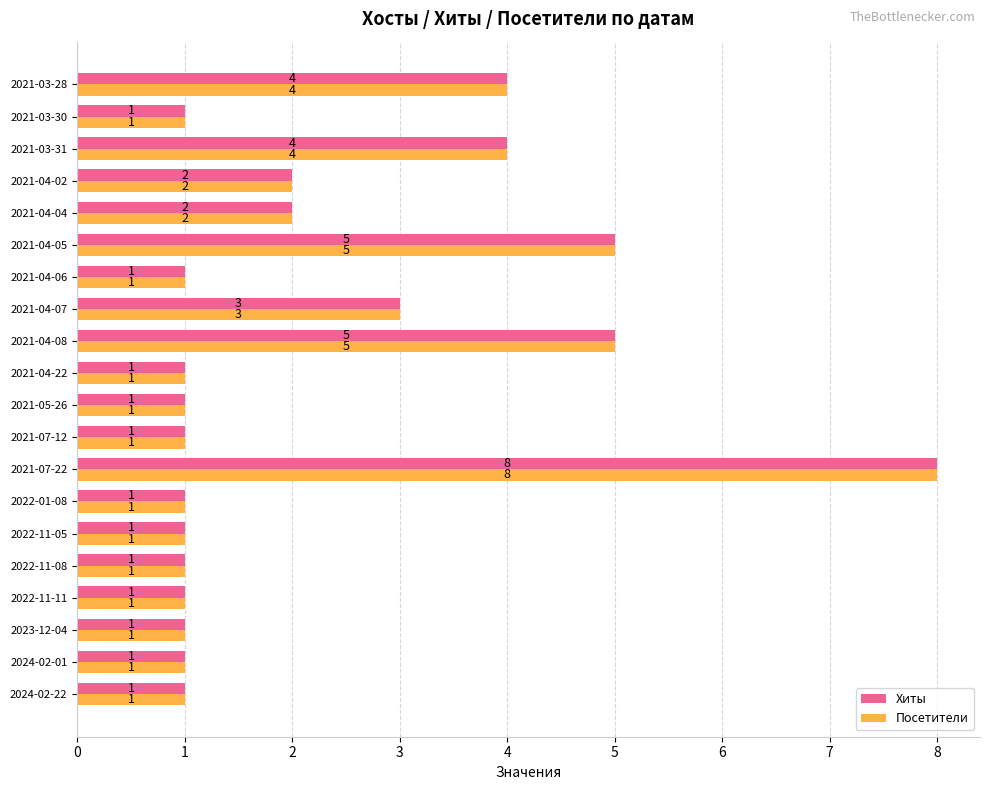

Count the number of data series in this chart.

2